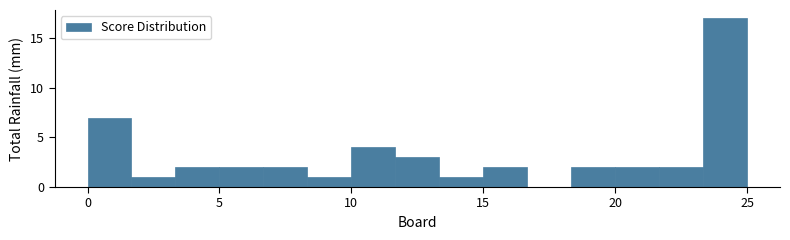

Read against the x-axis, roughly where is the centre of the tallest bar?

24.0